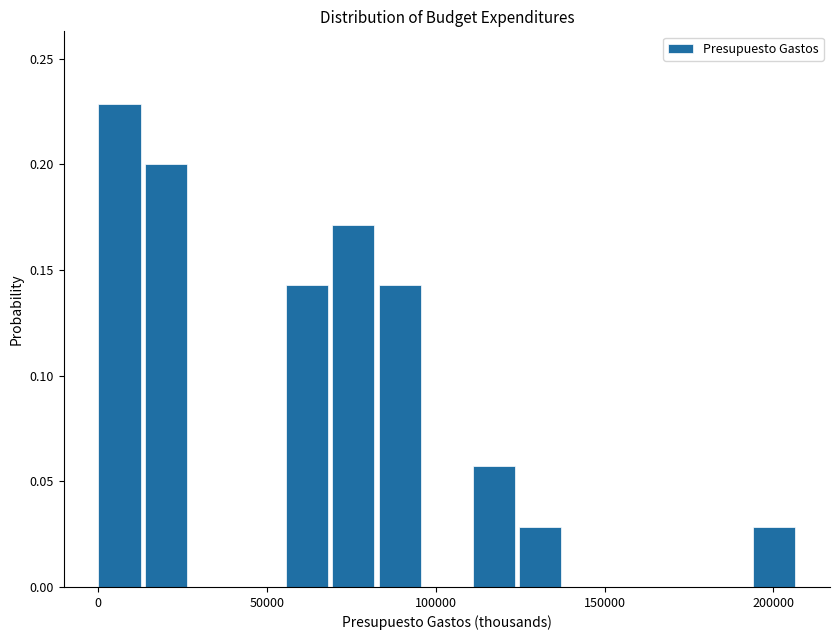

Read against the x-axis, roughly where is the centre of the tallest bar?

5000